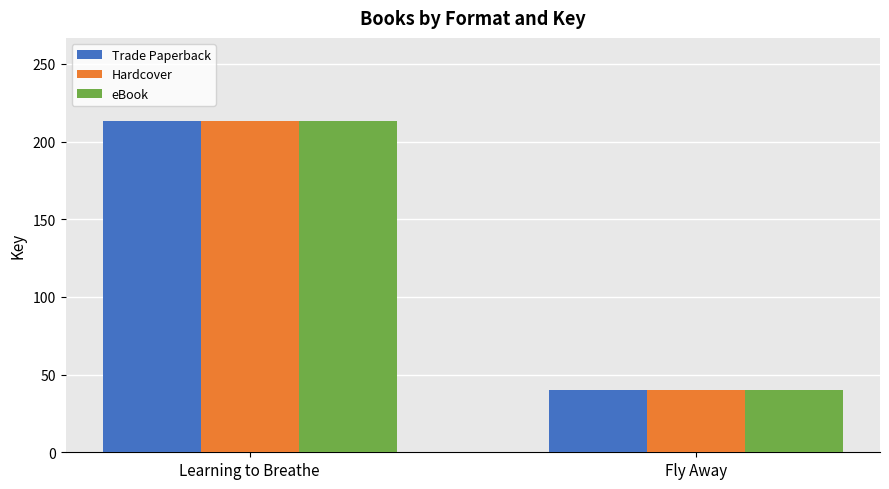

How many bars are there in each group?

3